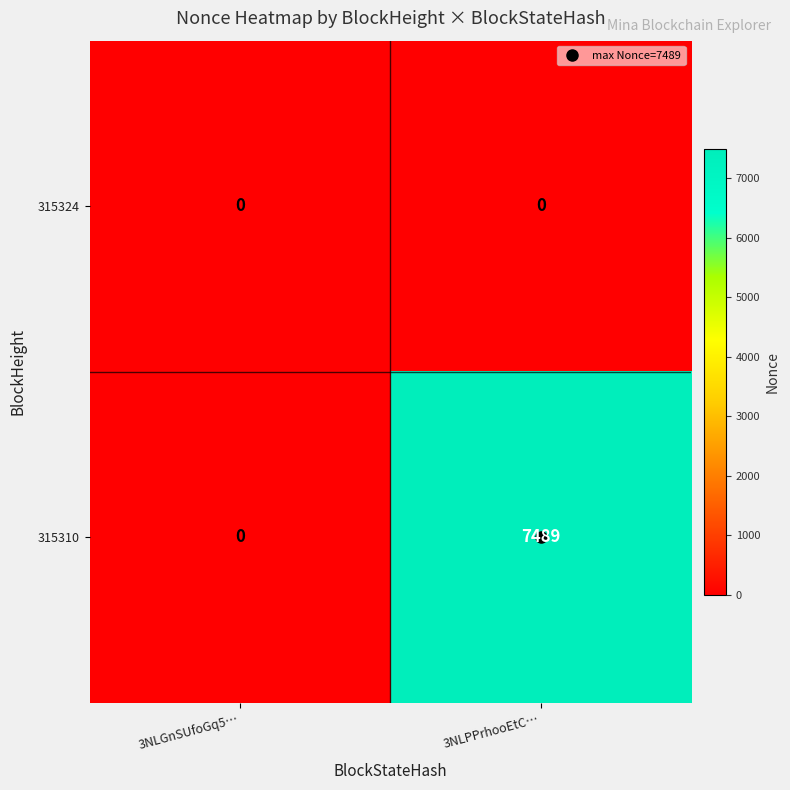

Which series changed the most between 3NLGnSUfoGq5… and 3NLPPrhooEtC…?

315310